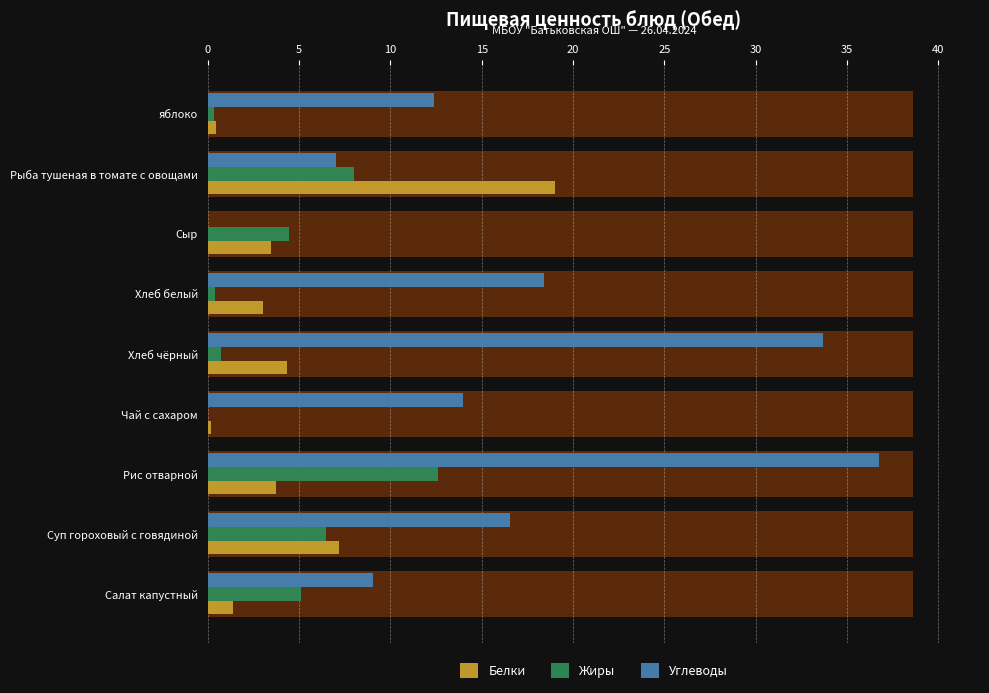

What is the sum of all Углеводы values?

147.8